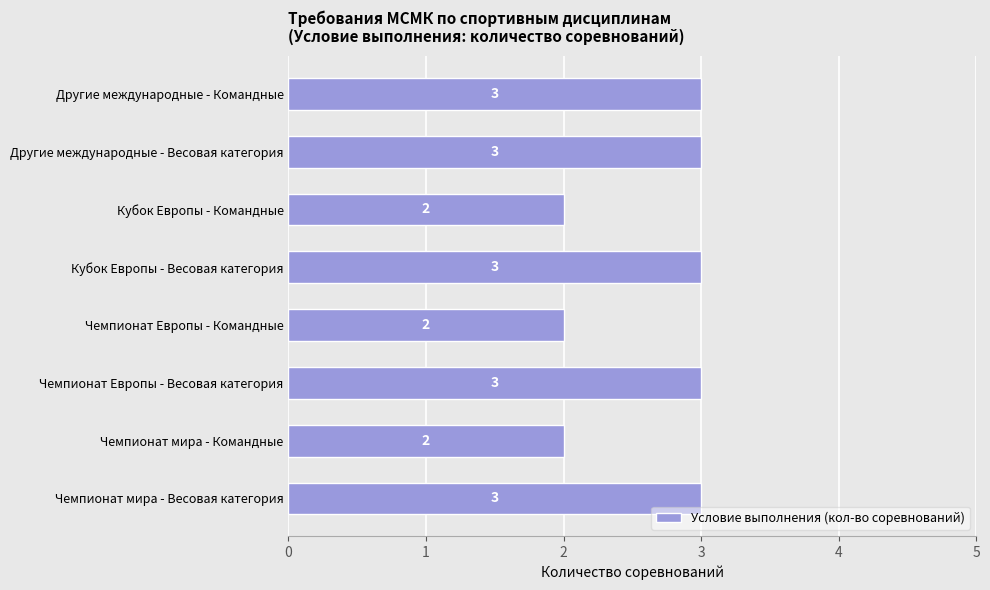

Approximately how many times larger is the value at Кубок Европы - Весовая категория compared to Чемпионат мира - Весовая категория?

1.0